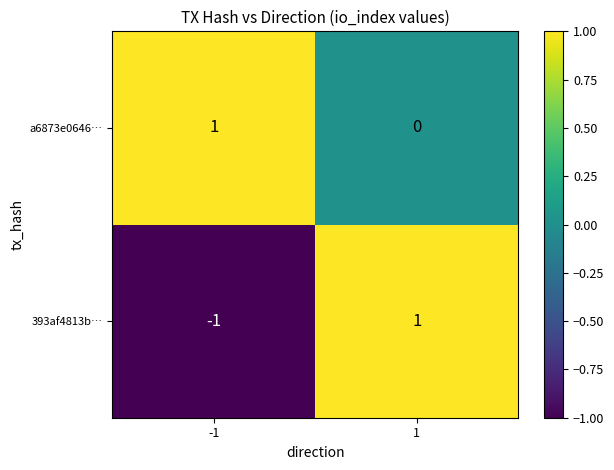

At which category is the sum across all series the highest?

1